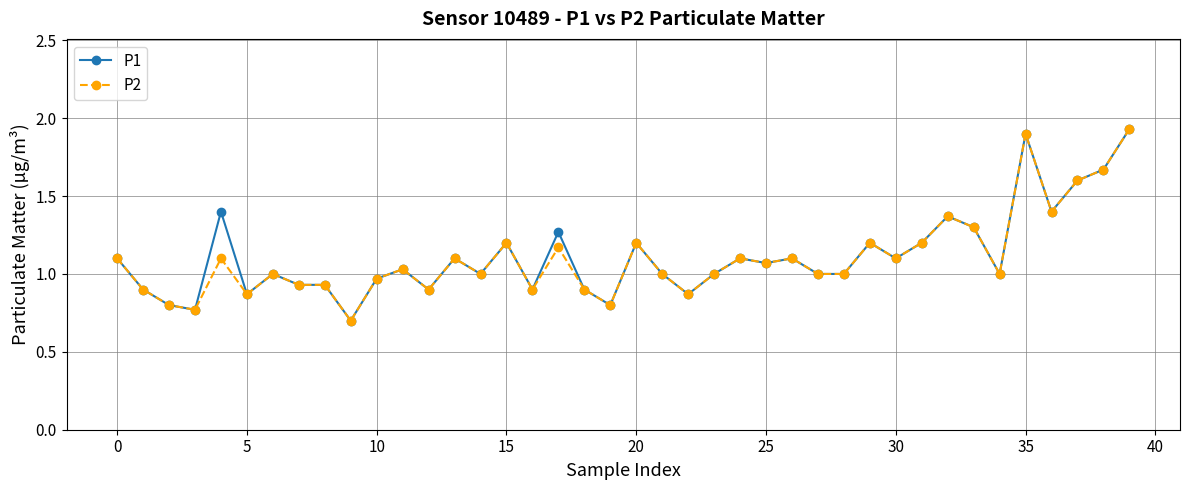

What is the minimum value for P2?

0.7